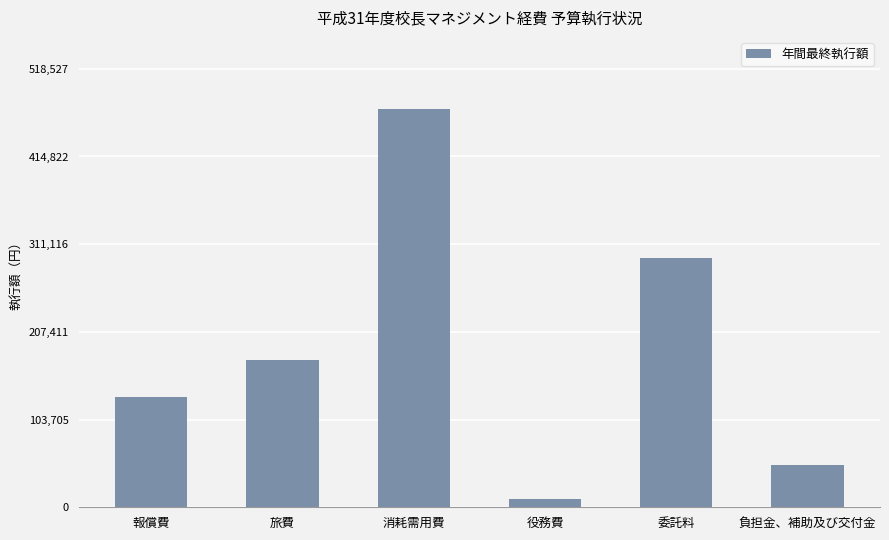

List the labels in order of value, largest first.

消耗需用費, 委託料, 旅費, 報償費, 負担金、補助及び交付金, 役務費